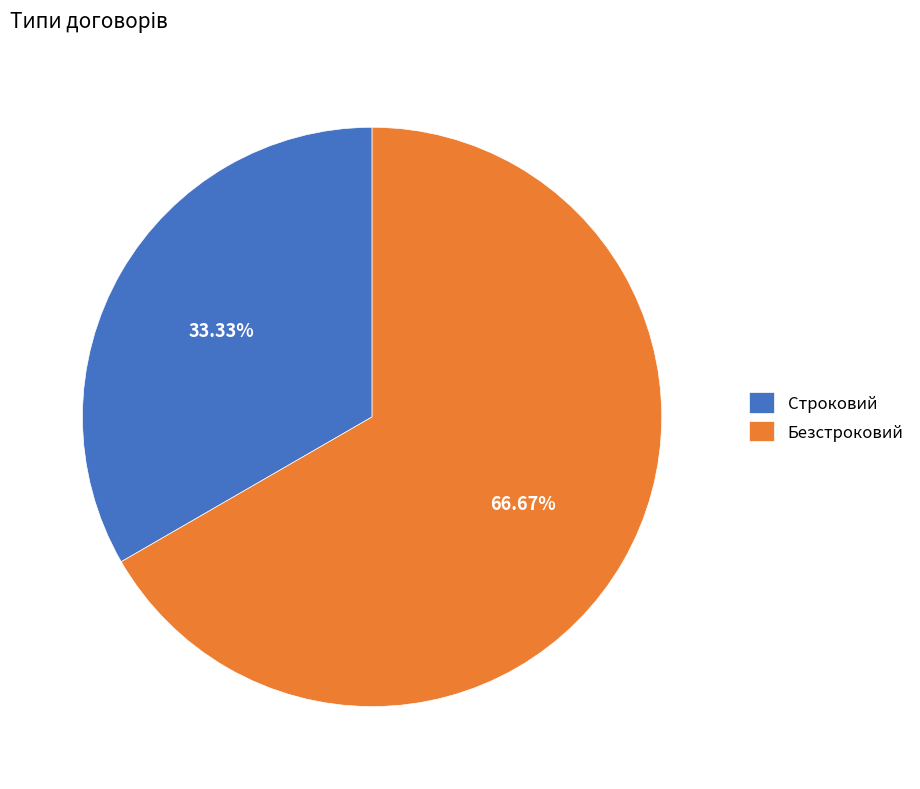

Does Строковий represent more than half of the total?

No